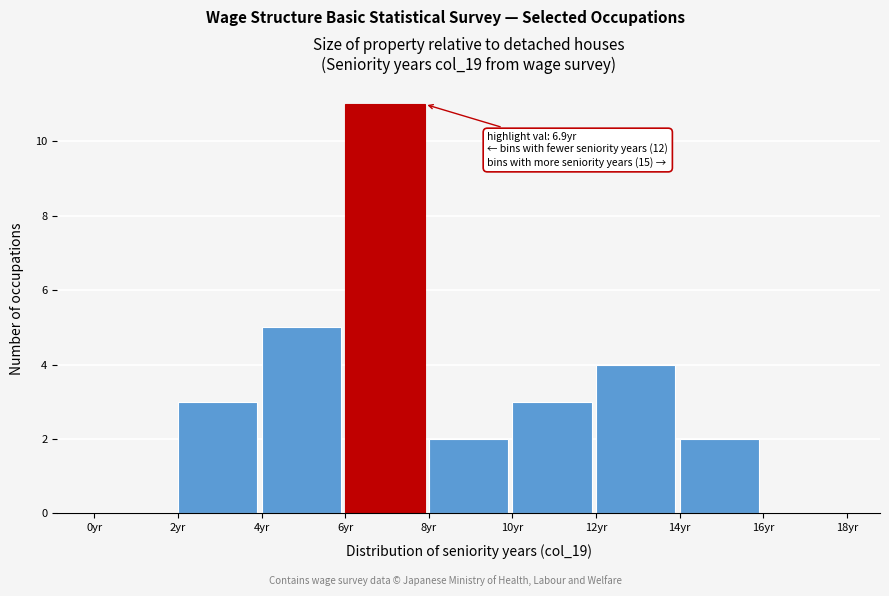

Over which range of the x-axis is the bar tallest?

6 to 8